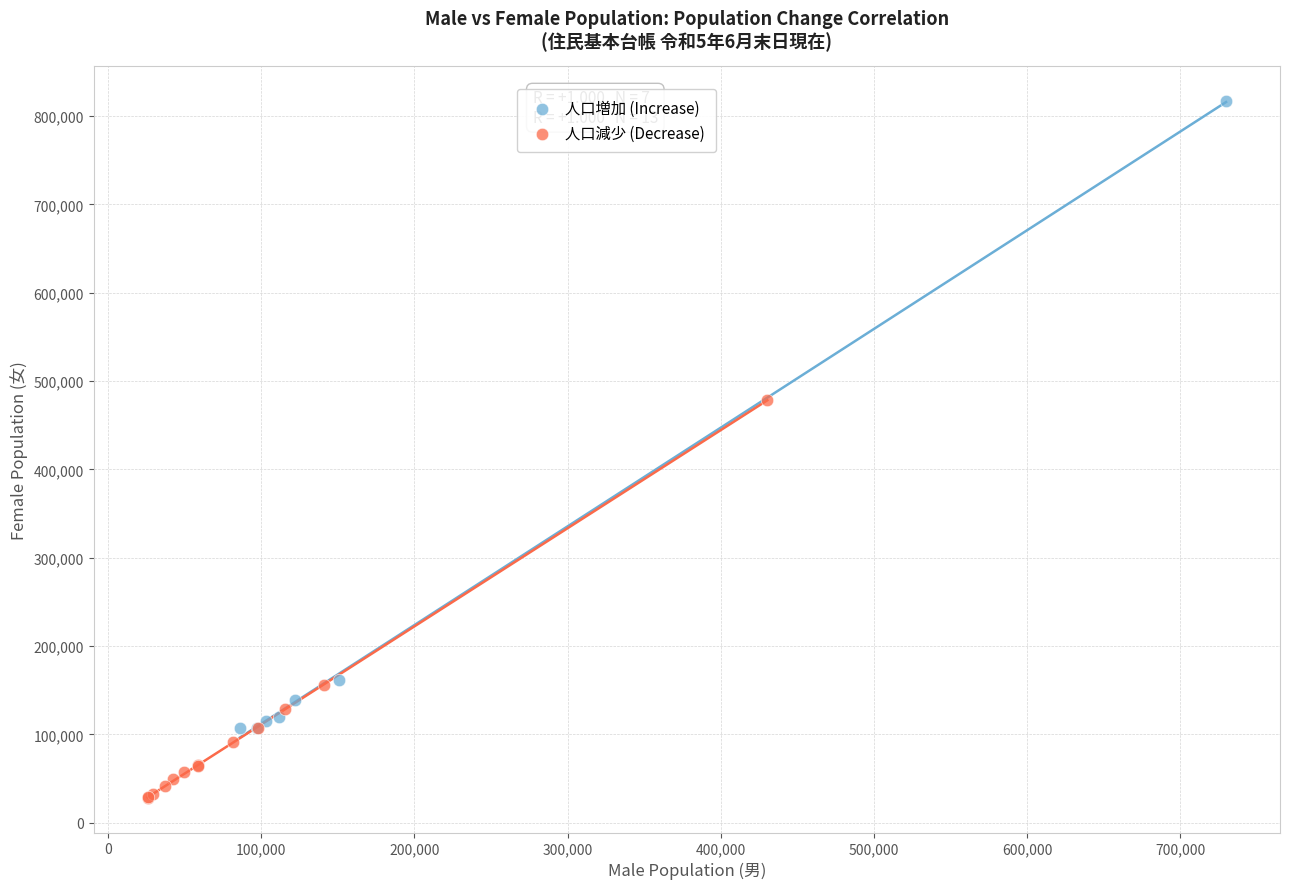

Which series contains the highest Y value?

人口増加 (Increase)